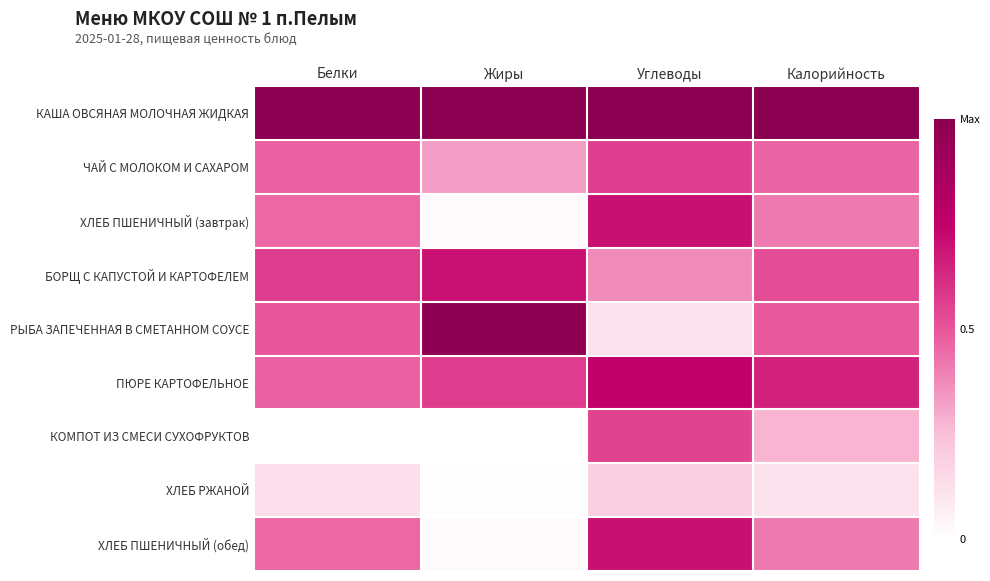

Reading left to right, what are all the values shown in this chart?

КАША ОВСЯНАЯ МОЛОЧНАЯ ЖИДКАЯ: Белки=1.0	Жиры=1.0	Углеводы=1.0	Калорийность=1.0
ЧАЙ С МОЛОКОМ И САХАРОМ: Белки=0.5	Жиры=0.3	Углеводы=0.6	Калорийность=0.5
ХЛЕБ ПШЕНИЧНЫЙ (завтрак): Белки=0.5	Жиры=0.0	Углеводы=0.7	Калорийность=0.4
БОРЩ С КАПУСТОЙ И КАРТОФЕЛЕМ: Белки=0.6	Жиры=0.7	Углеводы=0.4	Калорийность=0.5
РЫБА ЗАПЕЧЕННАЯ В СМЕТАННОМ СОУСЕ: Белки=0.5	Жиры=1.0	Углеводы=0.1	Калорийность=0.5
ПЮРЕ КАРТОФЕЛЬНОЕ: Белки=0.5	Жиры=0.6	Углеводы=0.8	Калорийность=0.7
КОМПОТ ИЗ СМЕСИ СУХОФРУКТОВ: Белки=0.0	Жиры=0.0	Углеводы=0.5	Калорийность=0.3
ХЛЕБ РЖАНОЙ: Белки=0.1	Жиры=0.0	Углеводы=0.2	Калорийность=0.1
ХЛЕБ ПШЕНИЧНЫЙ (обед): Белки=0.5	Жиры=0.0	Углеводы=0.7	Калорийность=0.4